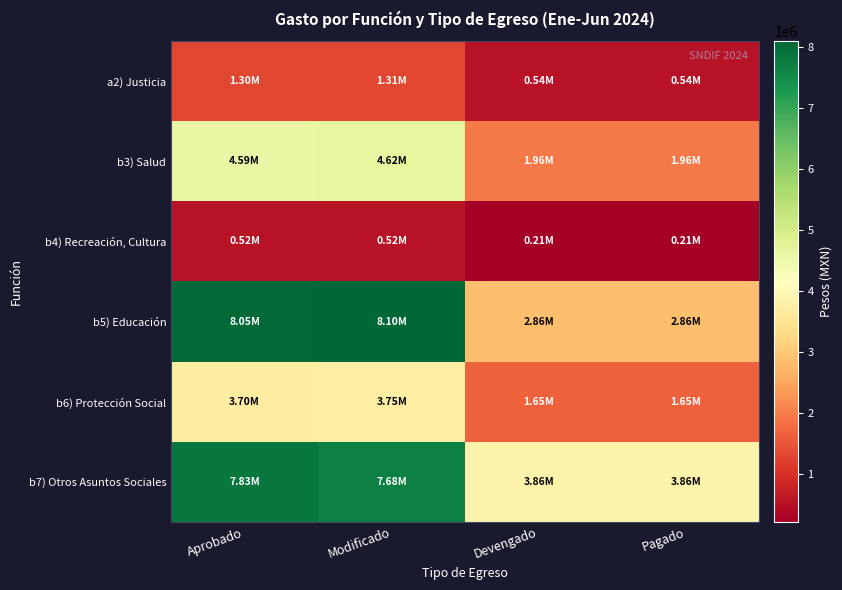

Count the number of data series in this chart.

6